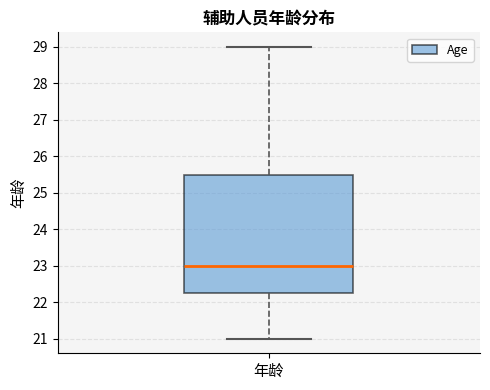

Transcribe this box plot: give where the median line is, the range the box spans, and where the two whiskers end, as read against the y-axis. The values are not printed on the chart, so give them approximately, as read against the axis.

median 23.0, box 22.3 to 25.5, whiskers 21.0 to 29.0